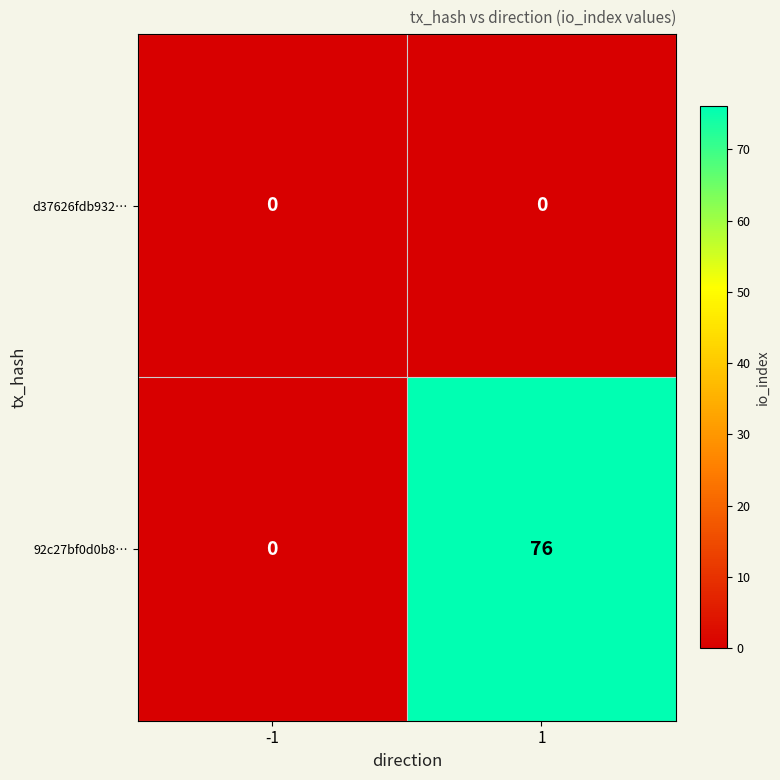

What value does the 92c27bf0d0b8… series have at 1, to the nearest 5?

75